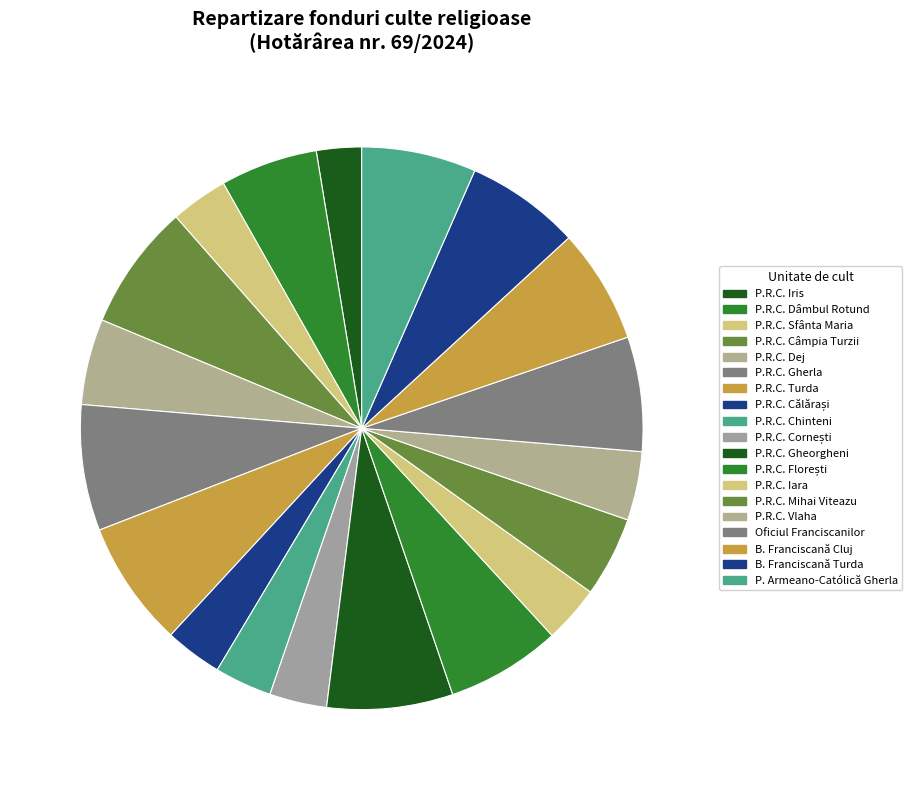

How many segments does this pie chart have?

19